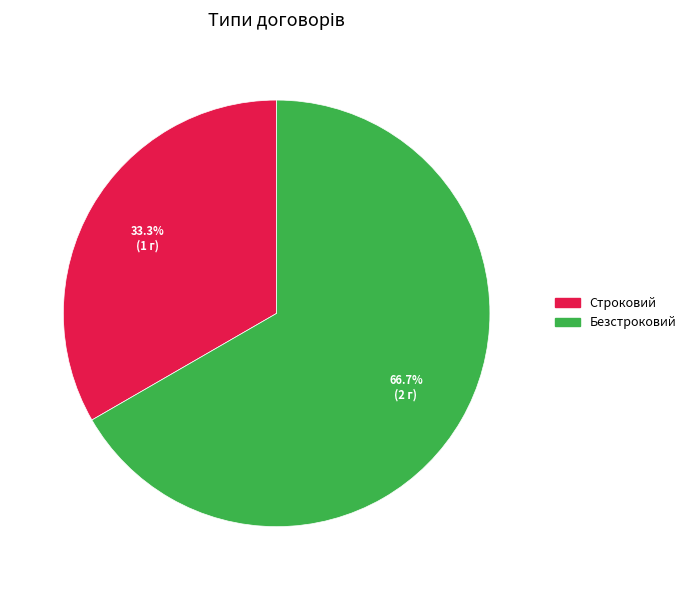

Does any single category account for the majority?

Yes